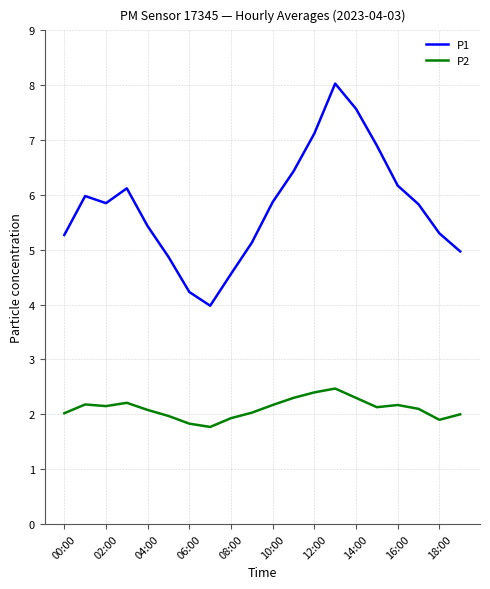

List the series in order of their peak value, lowest first.

P2, P1